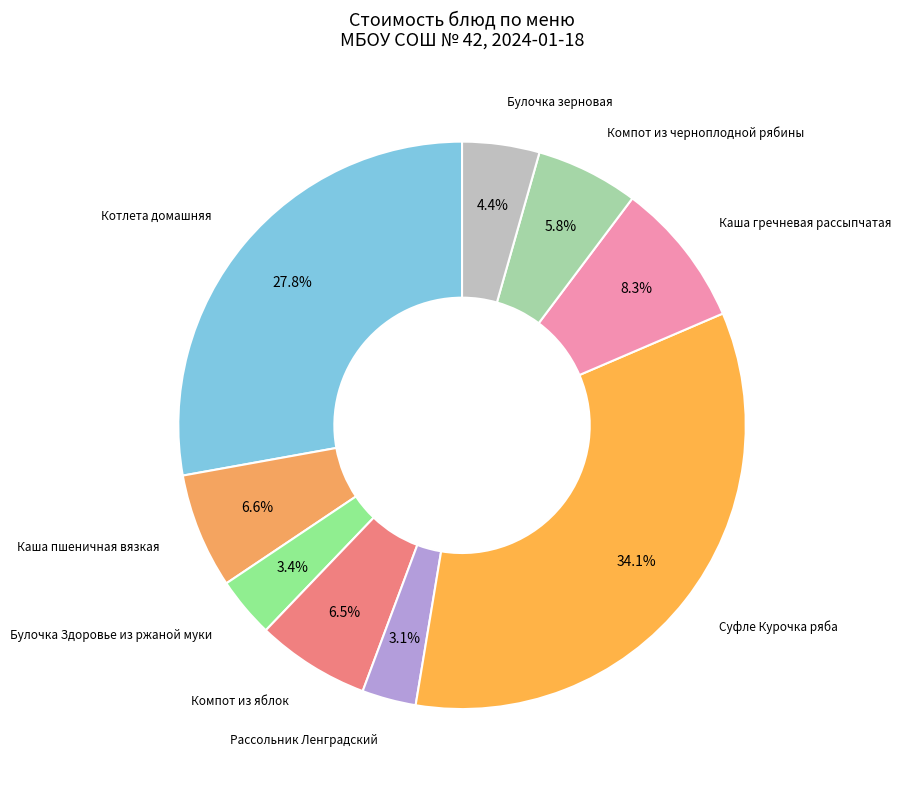

How many segments does this pie chart have?

9